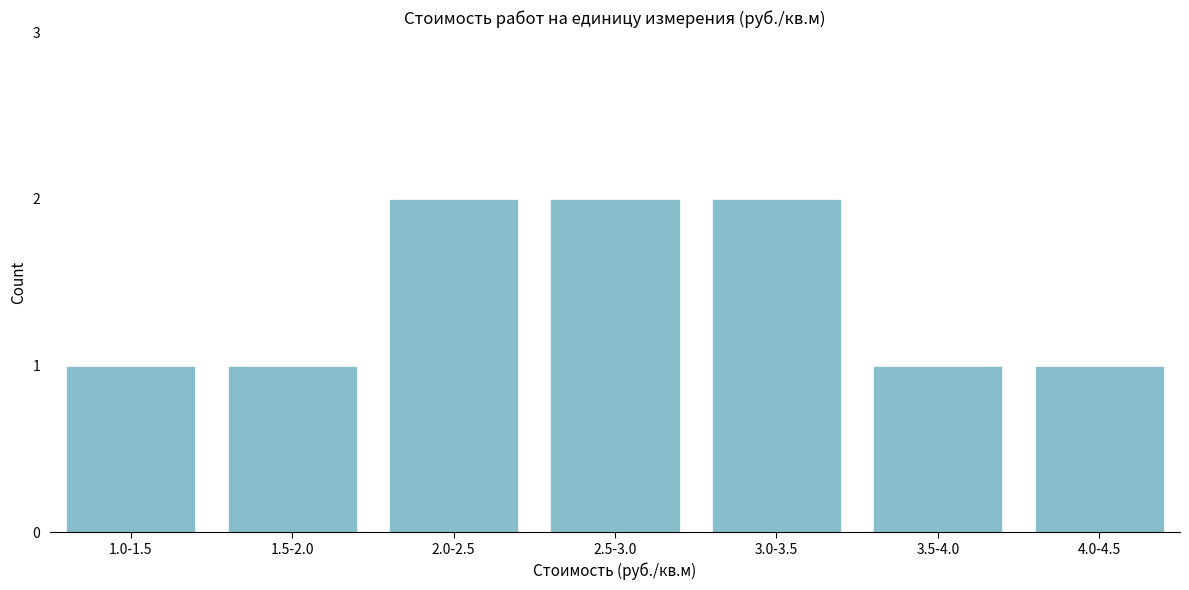

Reading left to right, list all the values displayed in this chart.

1	1	2	2	2	1	1